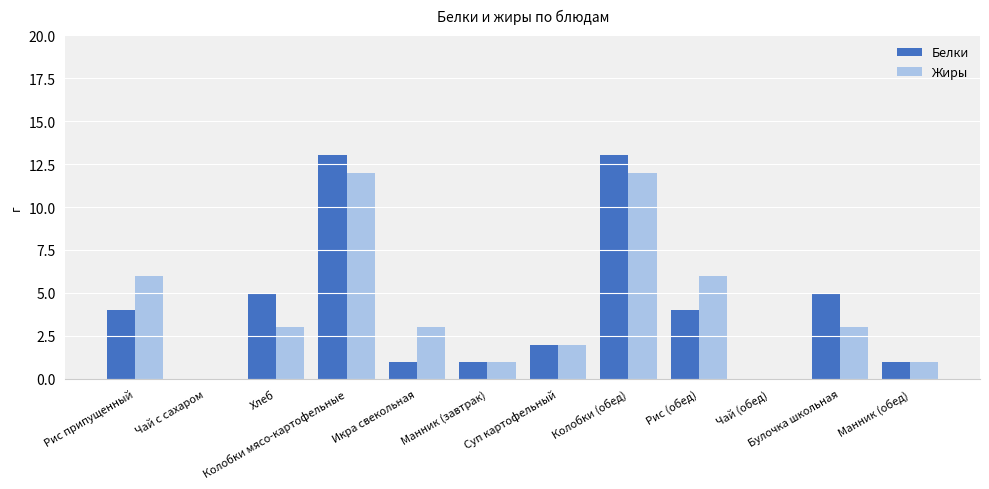

Is it true that Жиры equals 7 at Колобки (обед)?

False